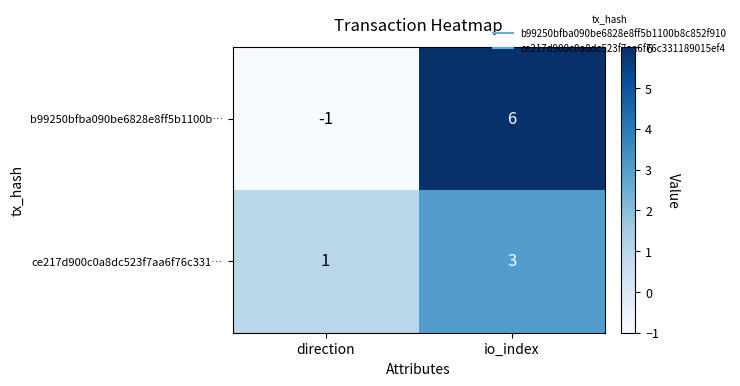

What is the difference between the b99250bfba090be6828e8ff5b1100b… values at direction and io_index?

7